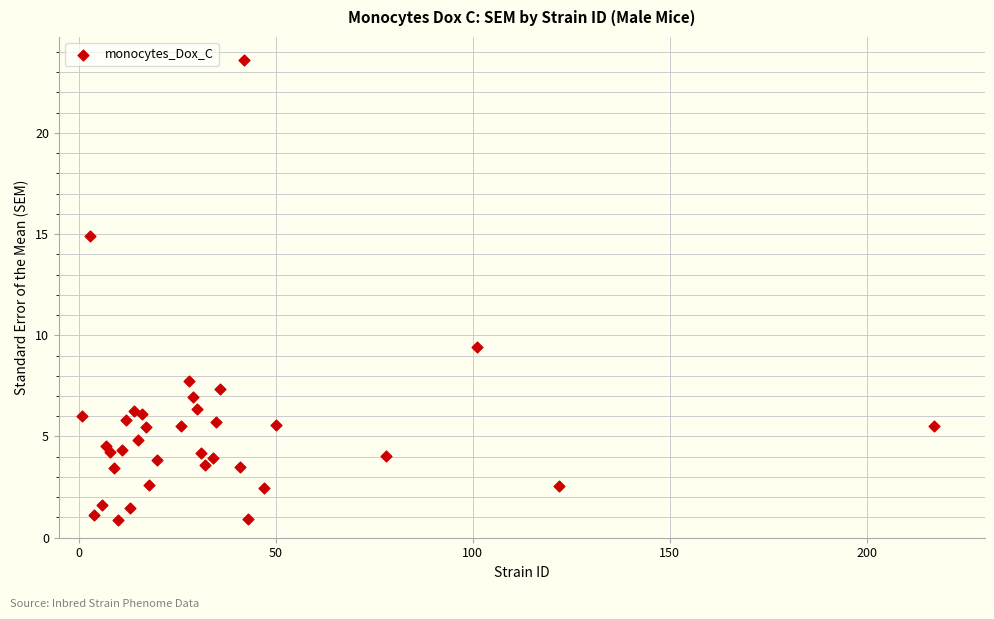

What Y value in the scatter plot is closest to 12?

9.4